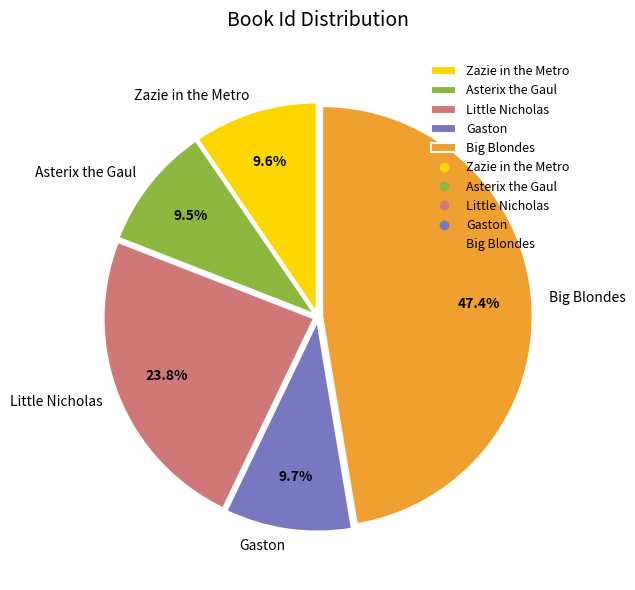

What is the ratio of the value at Asterix the Gaul to the value at Gaston?

1.0